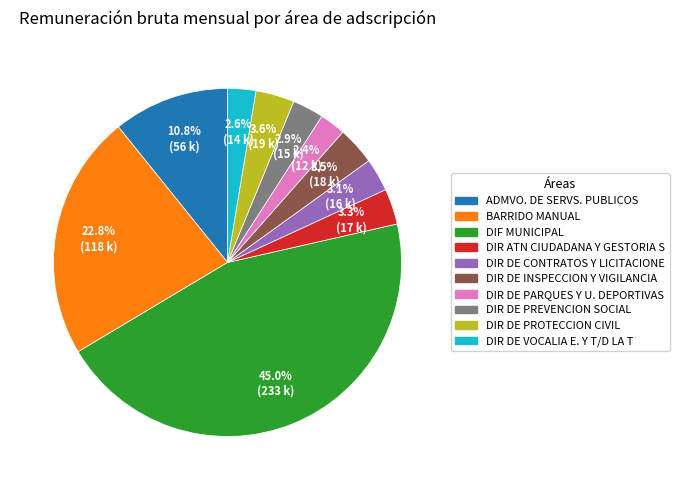

Is it true that DIR ATN CIUDADANA Y GESTORIA S is 3% of the pie?

True